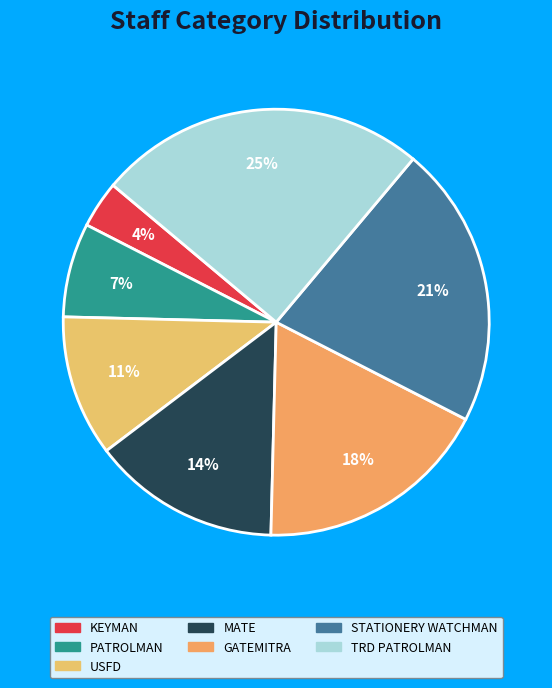

What percentage is NOT represented by MATE?

85.7%